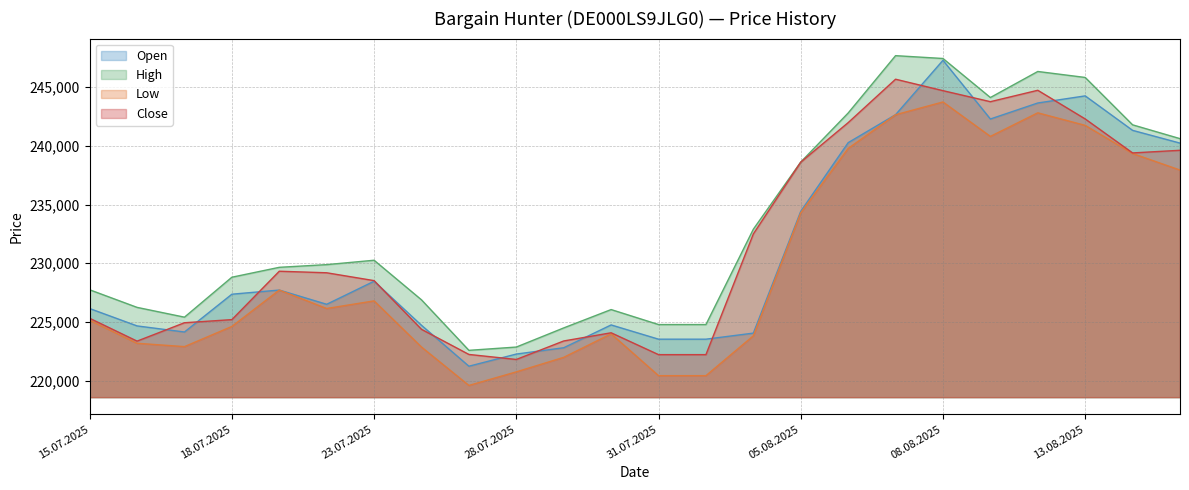

What is the maximum value for Low?

243746